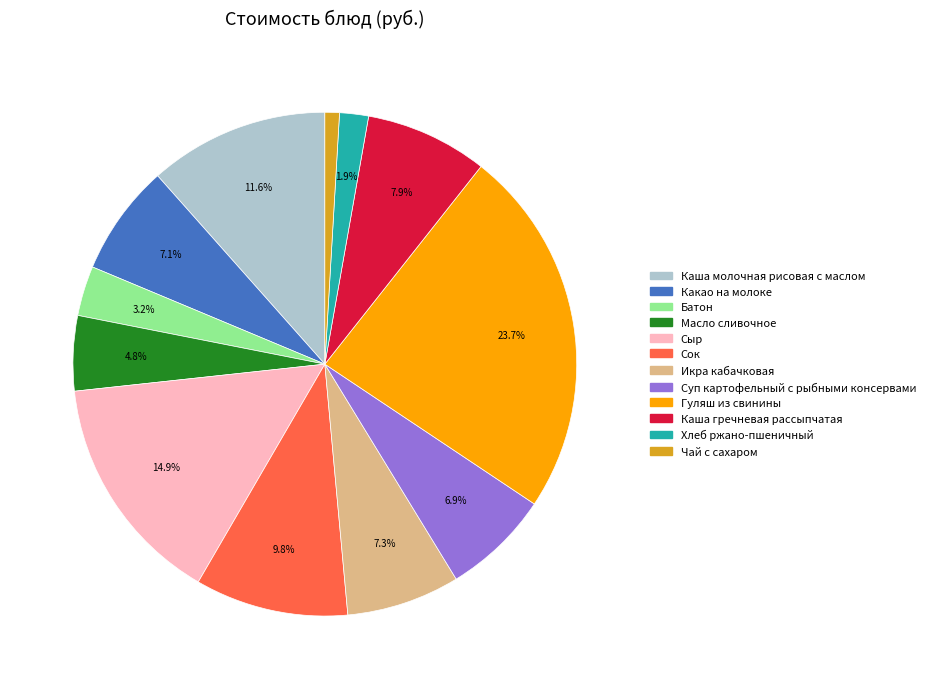

How many slices are in this pie chart?

12